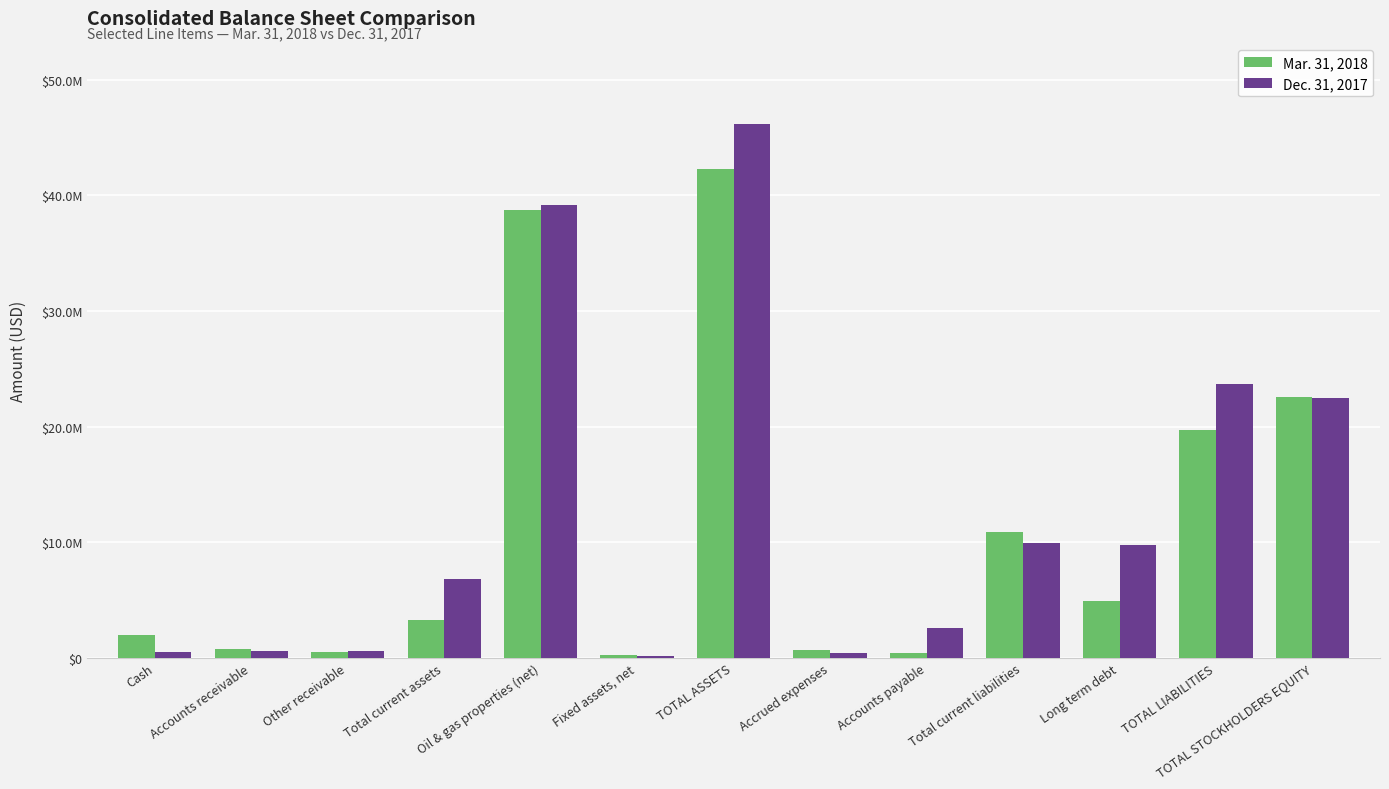

Does the chart contain stacked bars?

No